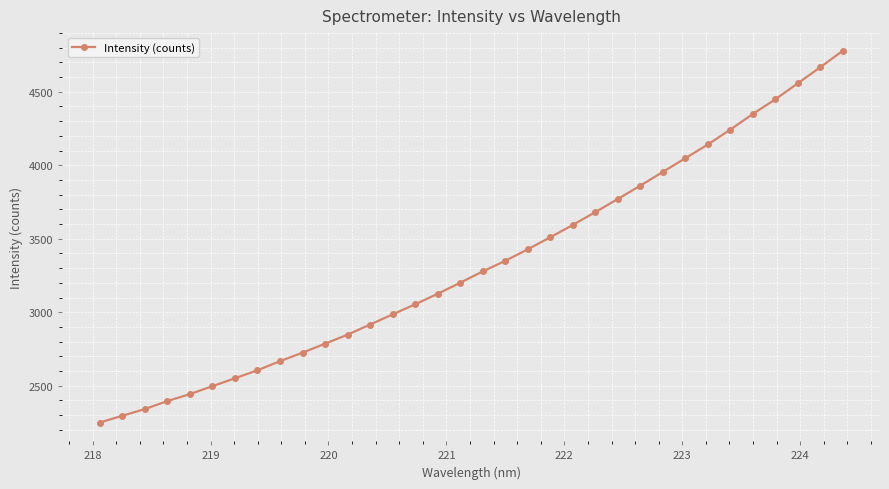

What is the value of the 4th point from the left?

2395.3